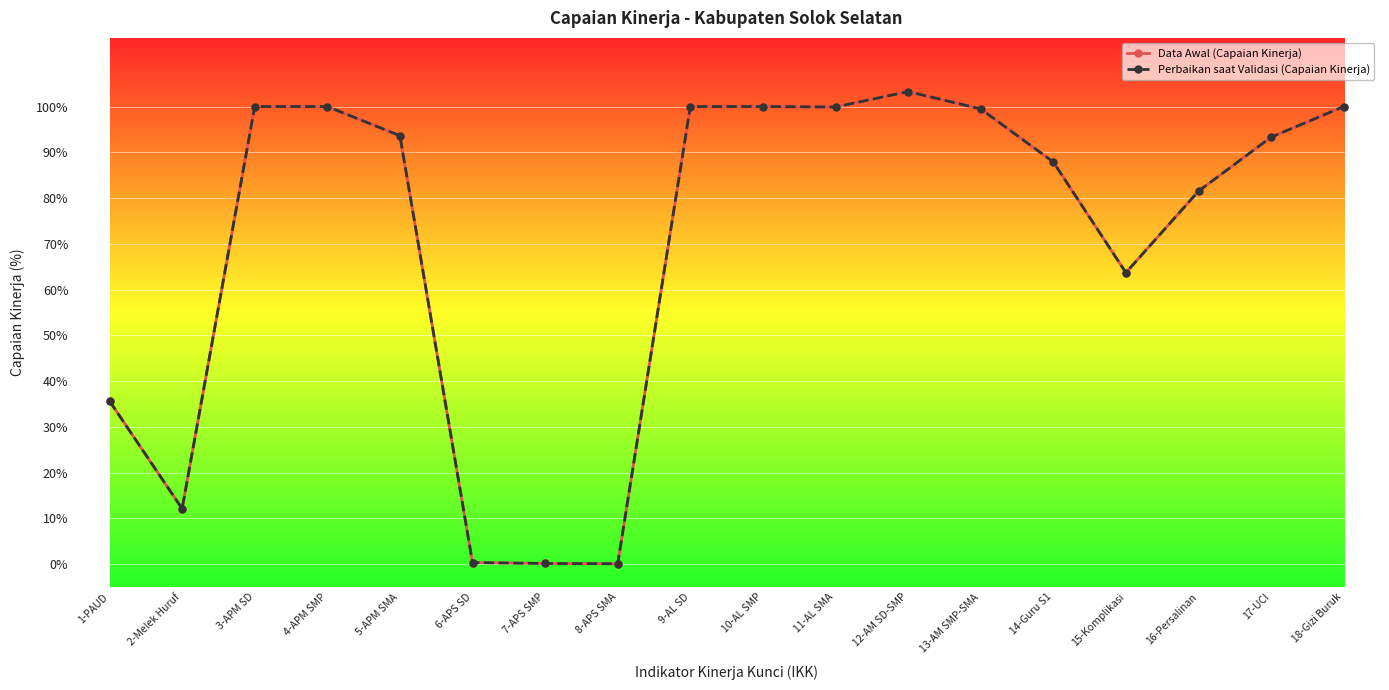

At which category is the sum across all series the highest?

12-AM SD-SMP